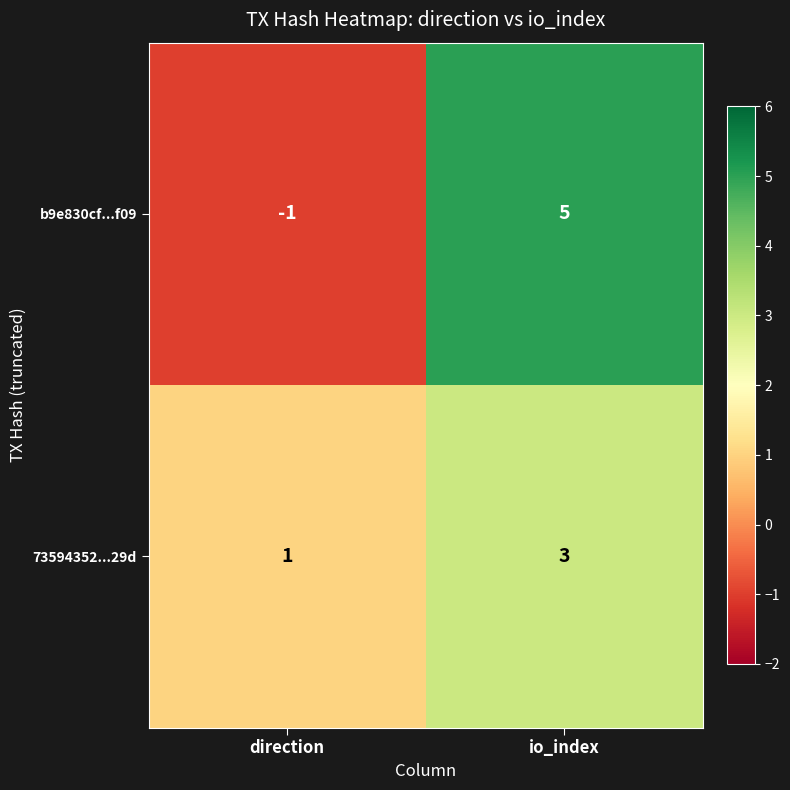

Reading left to right, list all the values displayed in this chart.

b9e830cf...f09: -1	5
73594352...29d: 1	3